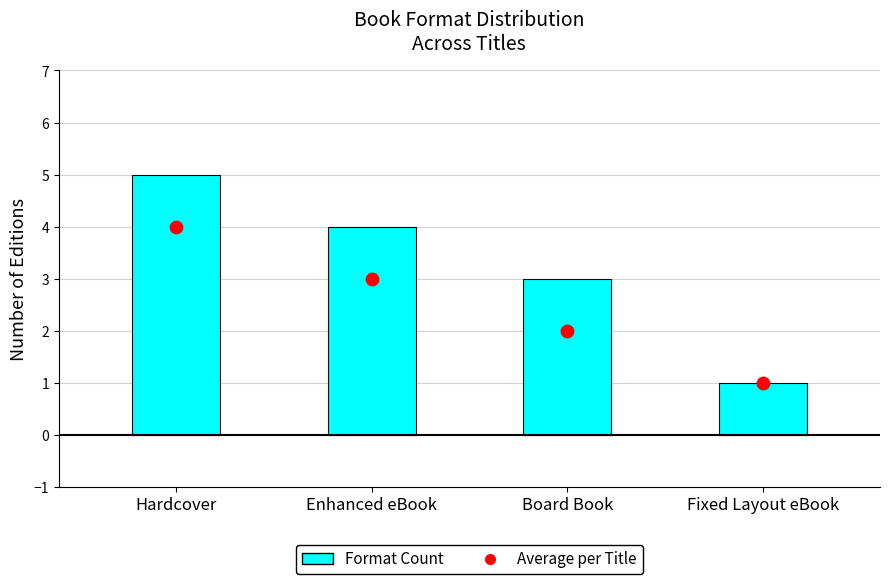

Which series has the largest total across all categories?

Format Count